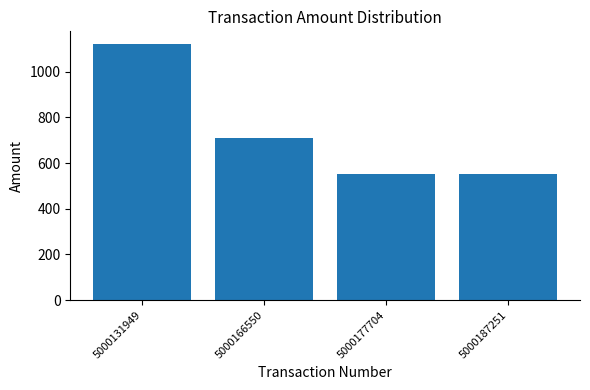

What is the change in value from 5000166550 to 5000187251?

-160.0